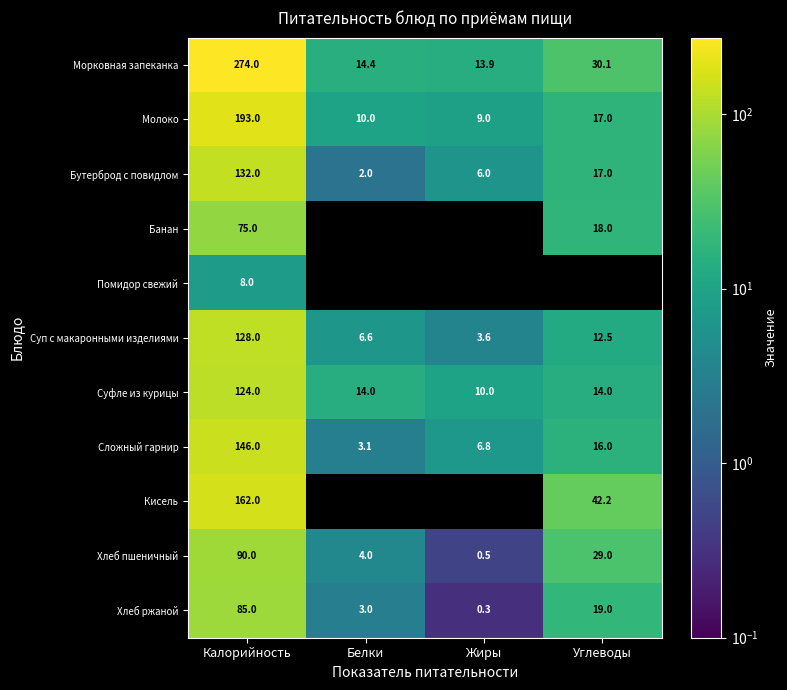

Which series has the largest total across all categories?

Морковная запеканка